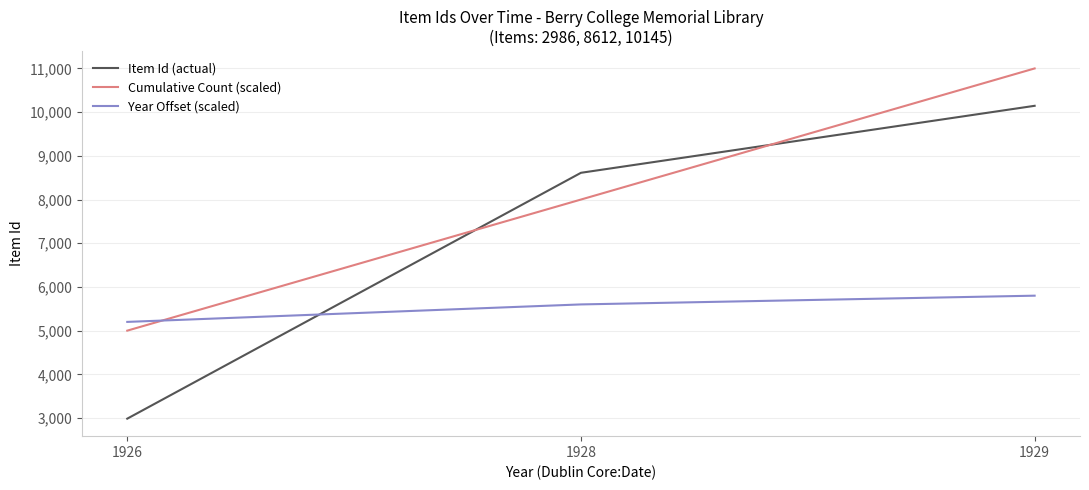

List the series in order of their peak value, lowest first.

Year Offset (scaled), Item Id (actual), Cumulative Count (scaled)